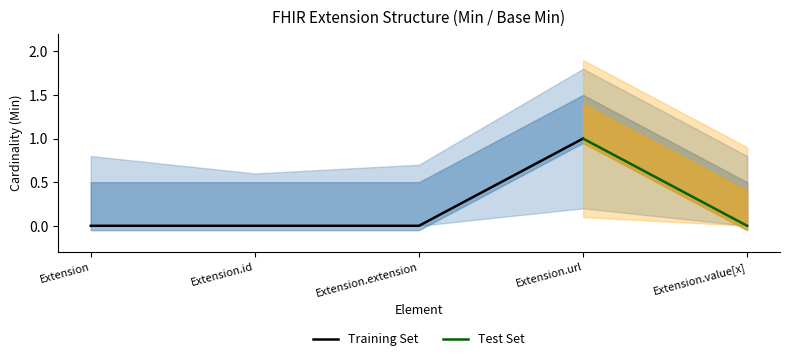

What position from the left is Extension?

1